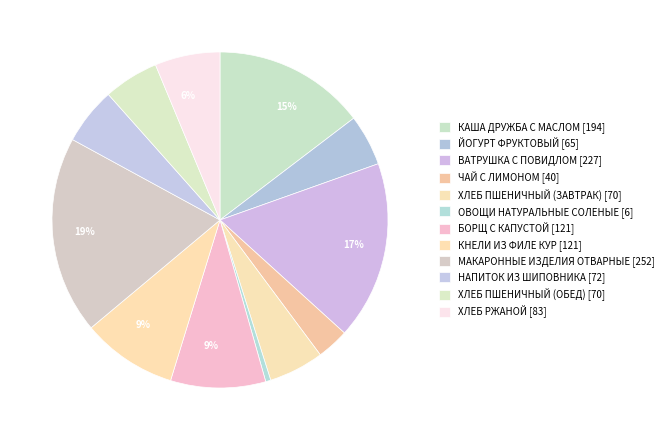

Which slice is the largest?

МАКАРОННЫЕ ИЗДЕЛИЯ ОТВАРНЫЕ